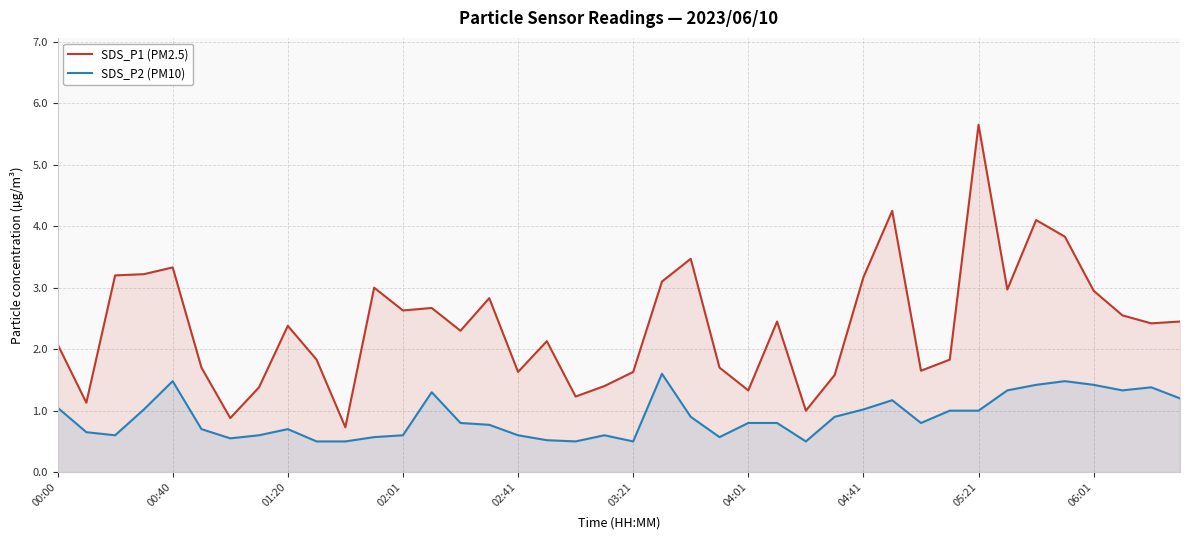

Is it true that SDS_P1 (PM2.5) equals 1.0 at 26?

True